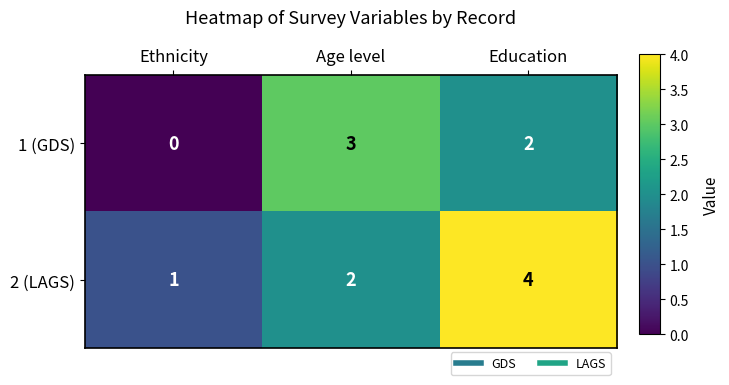

Reading right to left, list all the values displayed in this chart.

1 (GDS): 2	3	0
2 (LAGS): 4	2	1